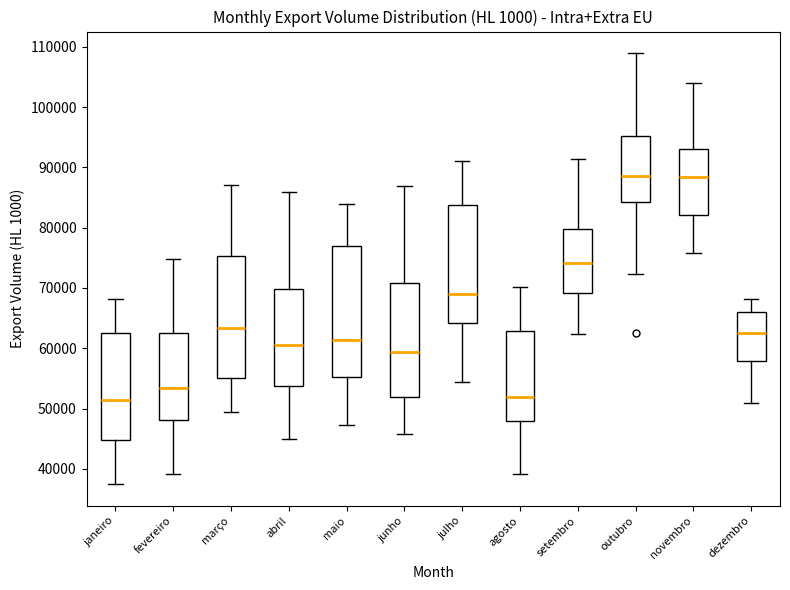

Reading left to right, read every box against the y-axis: the position of its median line, the range the box covers, and the ends of its whiskers. The values are not printed on the chart, so give them approximately, as read against the axis.

janeiro: median 51000, box 45000 to 63000, whiskers 37000 to 68000
fevereiro: median 53000, box 48000 to 63000, whiskers 39000 to 75000
março: median 63000, box 55000 to 75000, whiskers 49000 to 87000
abril: median 61000, box 54000 to 70000, whiskers 45000 to 86000
maio: median 61000, box 55000 to 77000, whiskers 47000 to 84000
junho: median 59000, box 52000 to 71000, whiskers 46000 to 87000
julho: median 69000, box 64000 to 84000, whiskers 54000 to 91000
agosto: median 52000, box 48000 to 63000, whiskers 39000 to 70000
setembro: median 74000, box 69000 to 80000, whiskers 62000 to 91000
outubro: median 89000, box 84000 to 95000, whiskers 72000 to 109000
novembro: median 88000, box 82000 to 93000, whiskers 76000 to 104000
dezembro: median 62000, box 58000 to 66000, whiskers 51000 to 68000